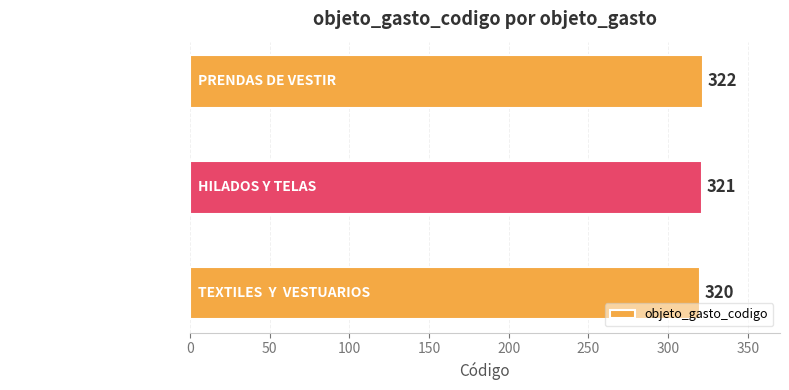

How many values are between 320 and 322?

3